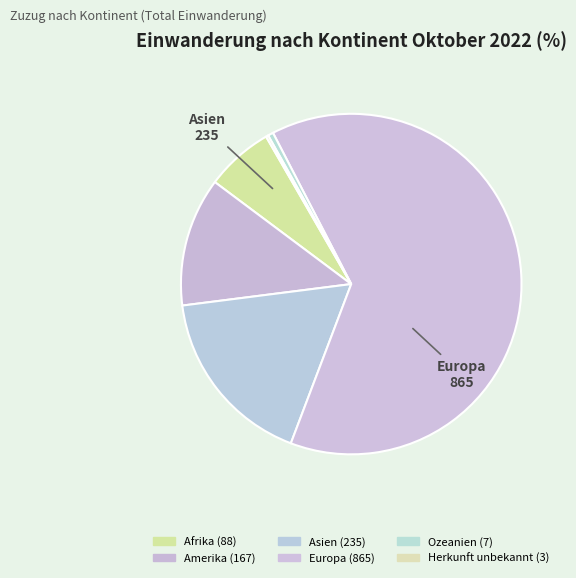

What is the largest slice in the pie chart?

Europa